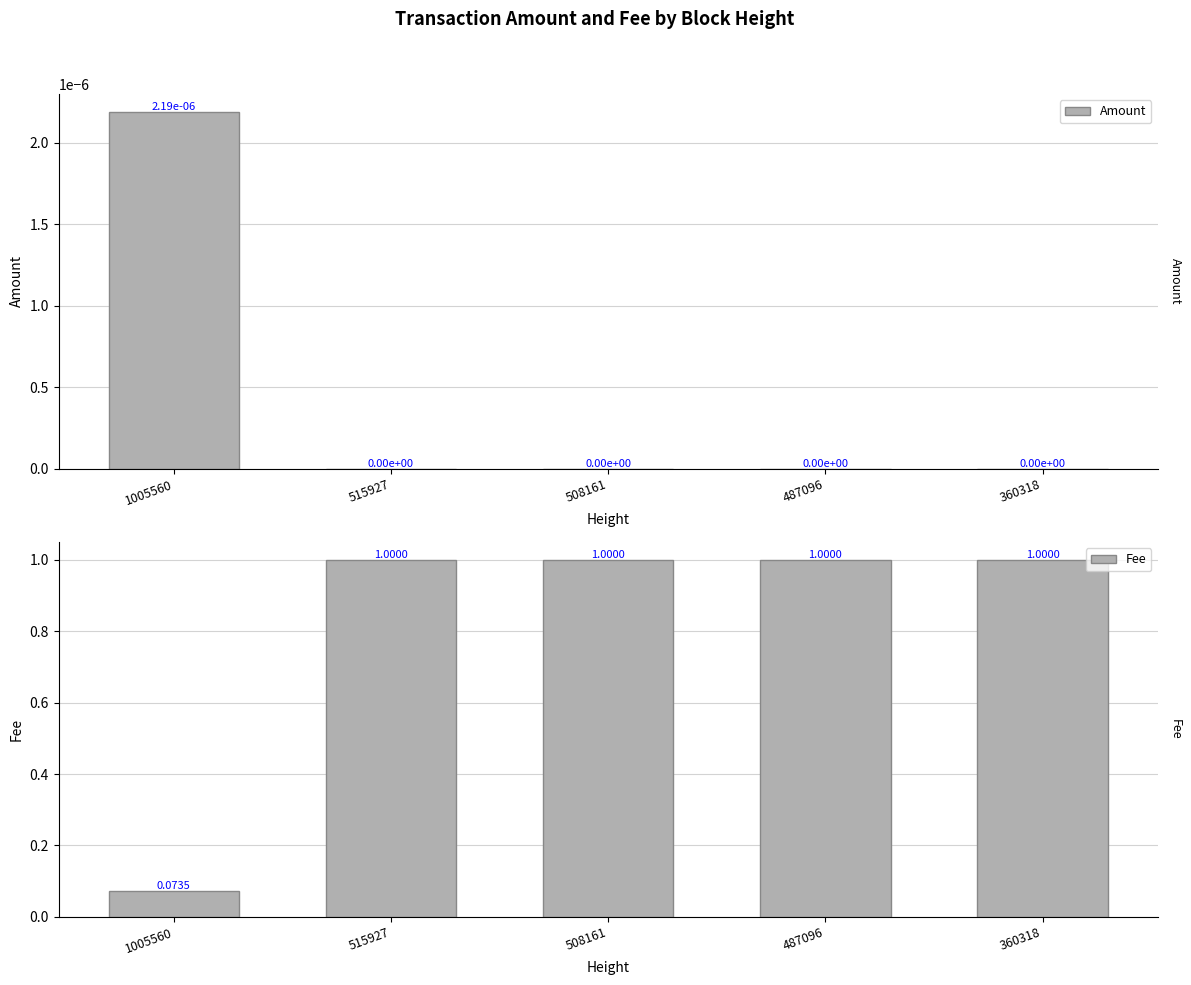

At which category is the sum across all series the highest?

515927